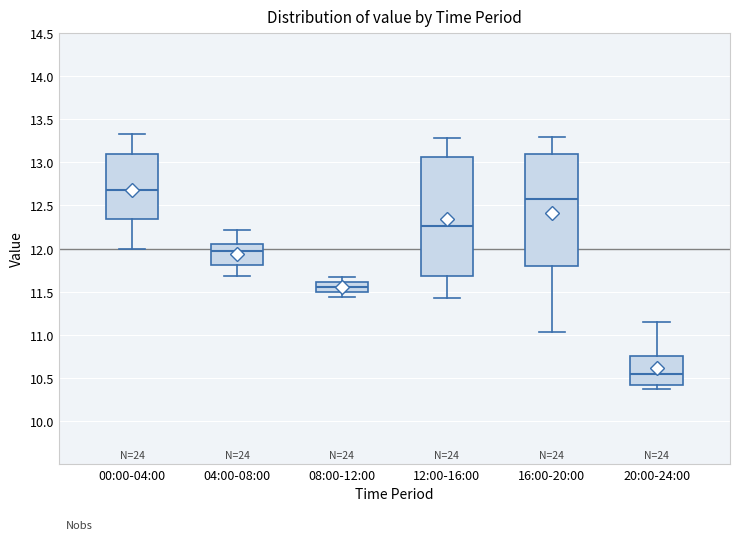

Reading left to right, read every box against the y-axis: the position of its median line, the range the box covers, and the ends of its whiskers. The values are not printed on the chart, so give them approximately, as read against the axis.

00:00-04:00: median 12.70, box 12.35 to 13.10, whiskers 12.00 to 13.35
04:00-08:00: median 12.00, box 11.80 to 12.05, whiskers 11.70 to 12.20
08:00-12:00: median 11.55, box 11.50 to 11.60, whiskers 11.45 to 11.65
12:00-16:00: median 12.25, box 11.70 to 13.05, whiskers 11.45 to 13.30
16:00-20:00: median 12.55, box 11.80 to 13.10, whiskers 11.05 to 13.30
20:00-24:00: median 10.55, box 10.40 to 10.75, whiskers 10.35 to 11.15